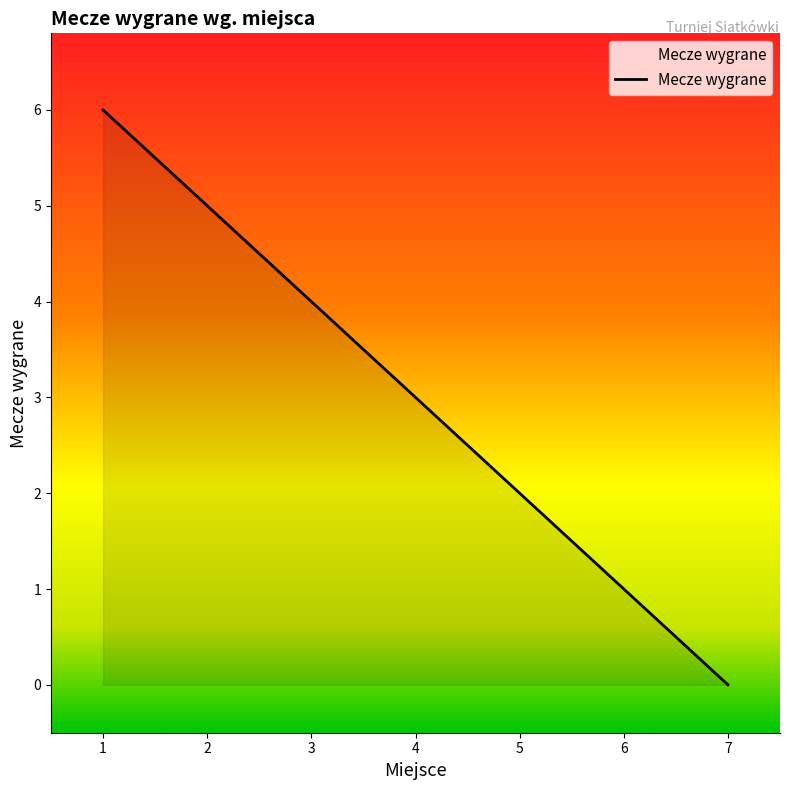

Reading right to left, list all the values displayed in this chart.

7=0	6=1	5=2	4=3	3=4	2=5	1=6